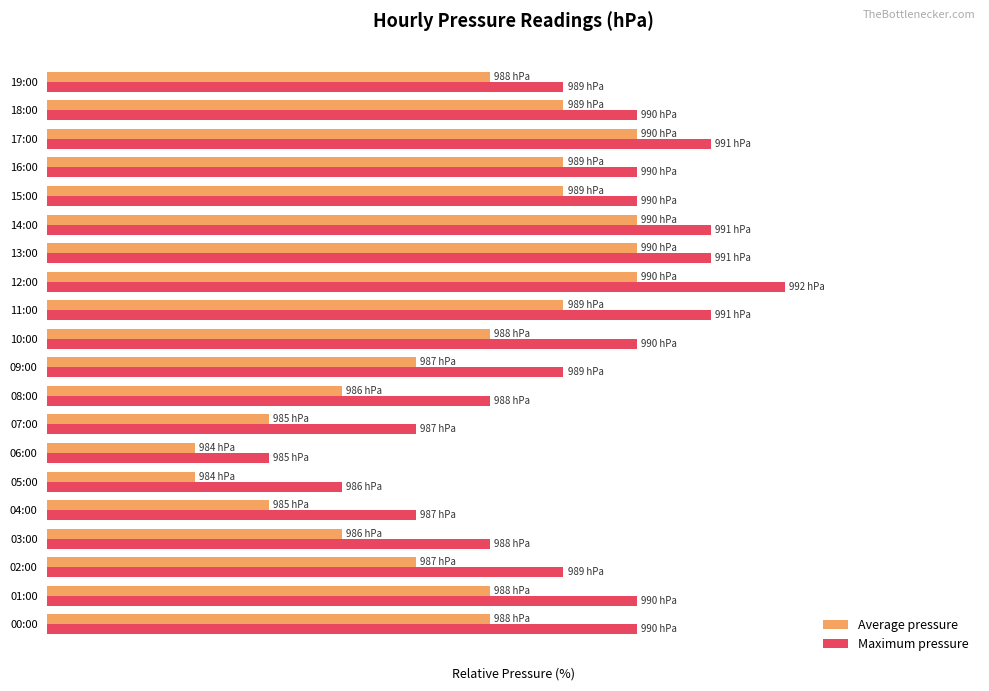

What is the highest value of the Average pressure series?

72.7